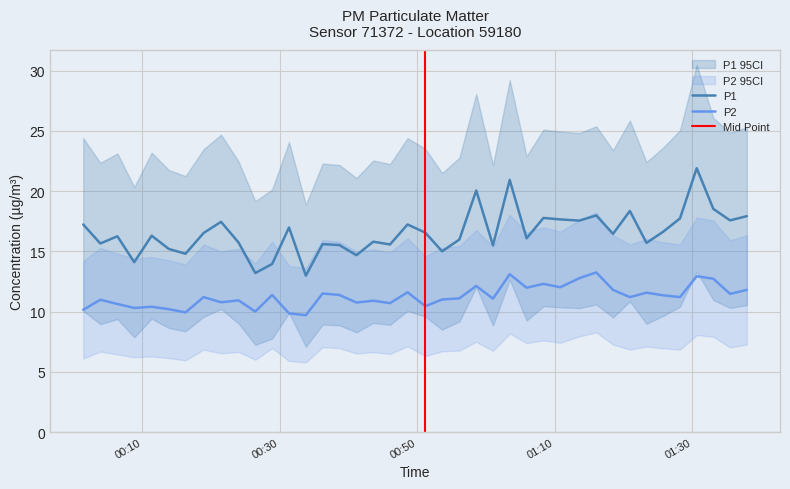

True or false: P1 and P2 intersect in this chart.

False